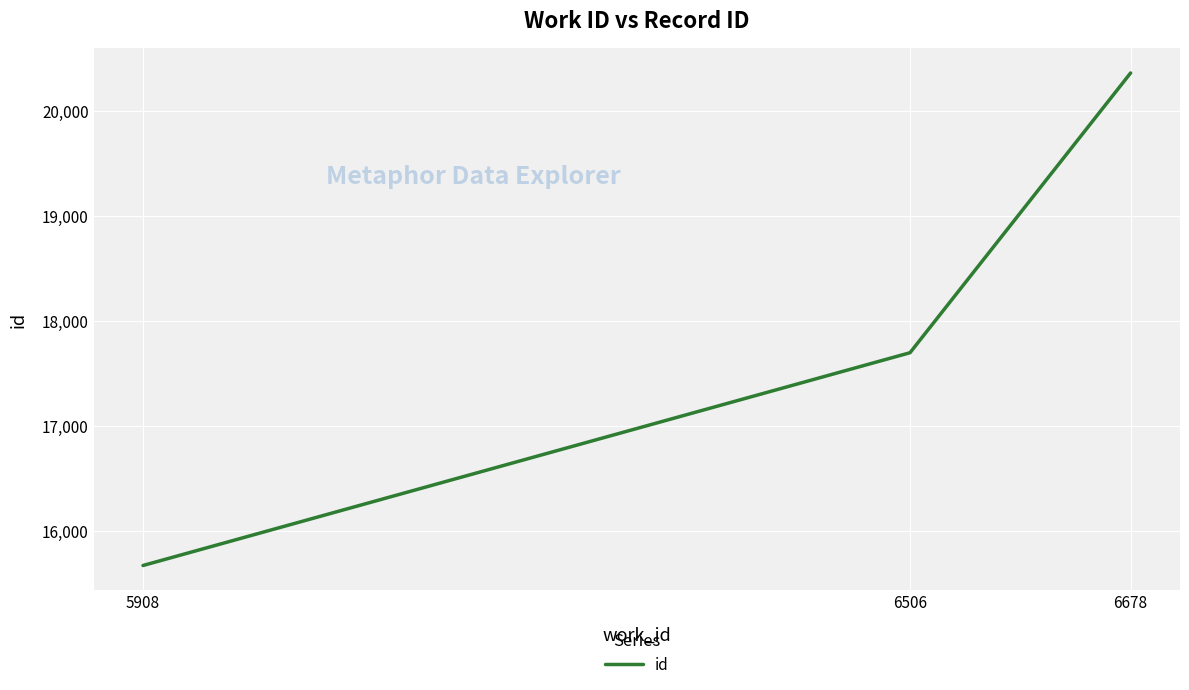

List the labels in order of value, largest first.

6678, 6506, 5908